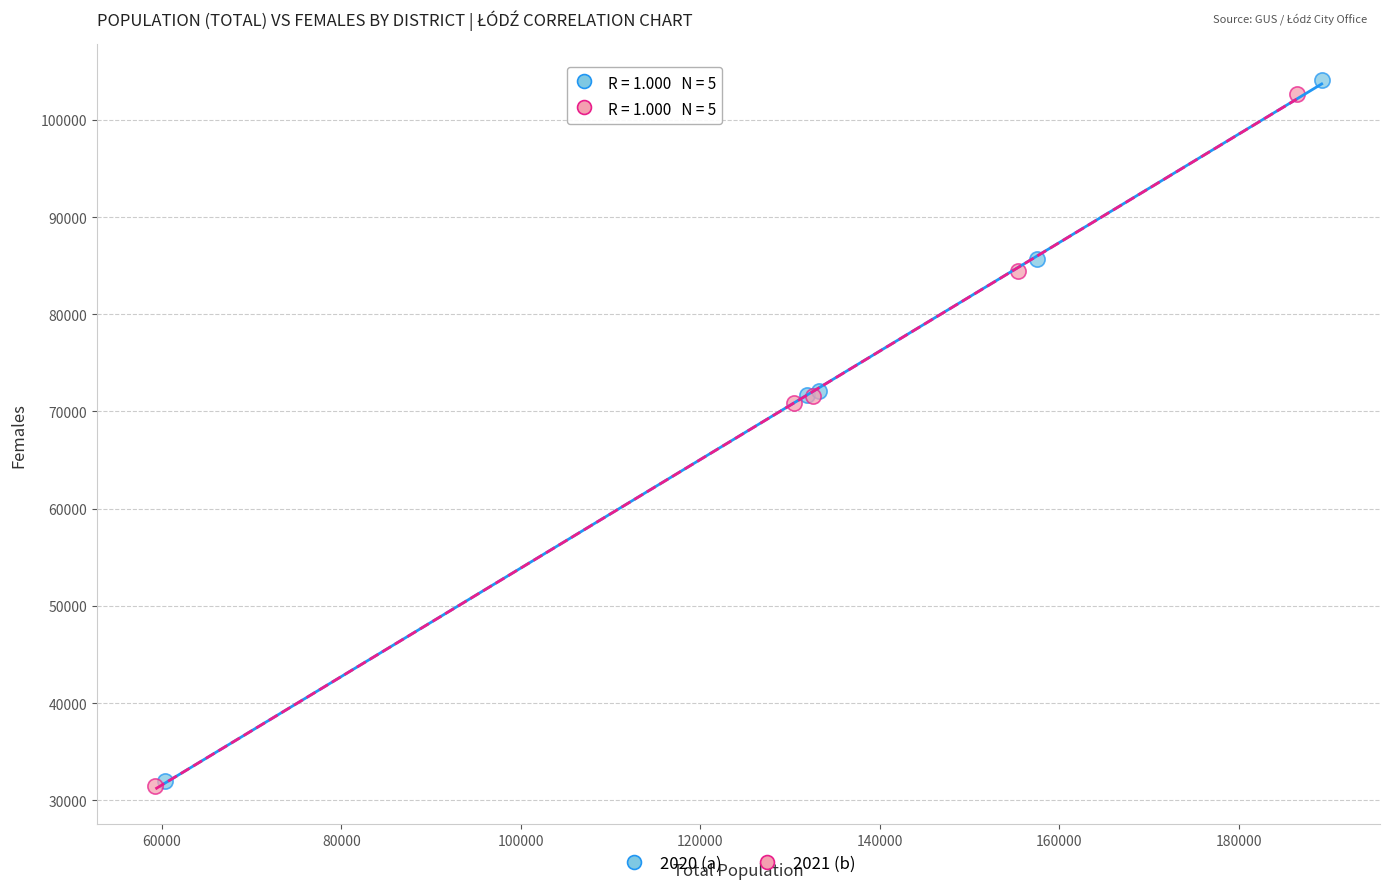

Which series has the largest Y range (max minus min)?

2020 (a)